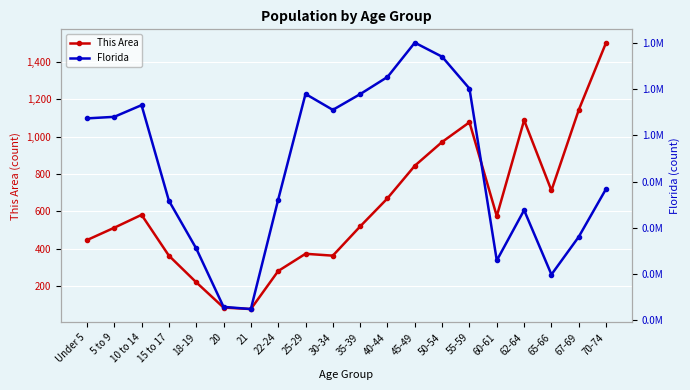

What position from the left is 50-54?

14